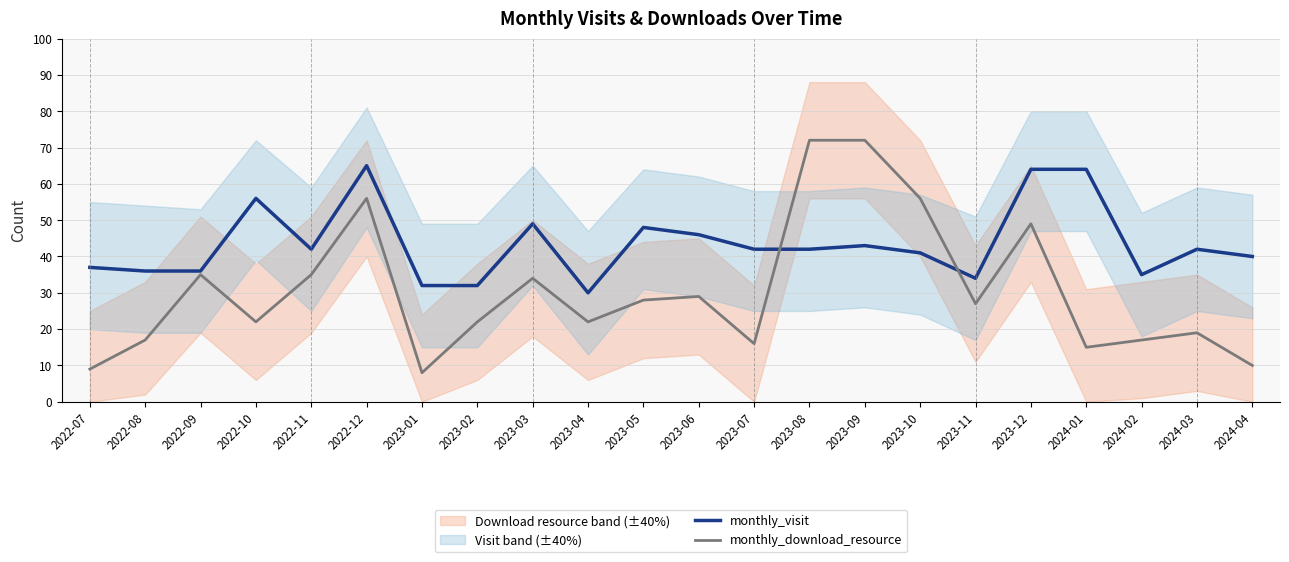

What are all the series names shown in the legend?

monthly_visit, monthly_download_resource